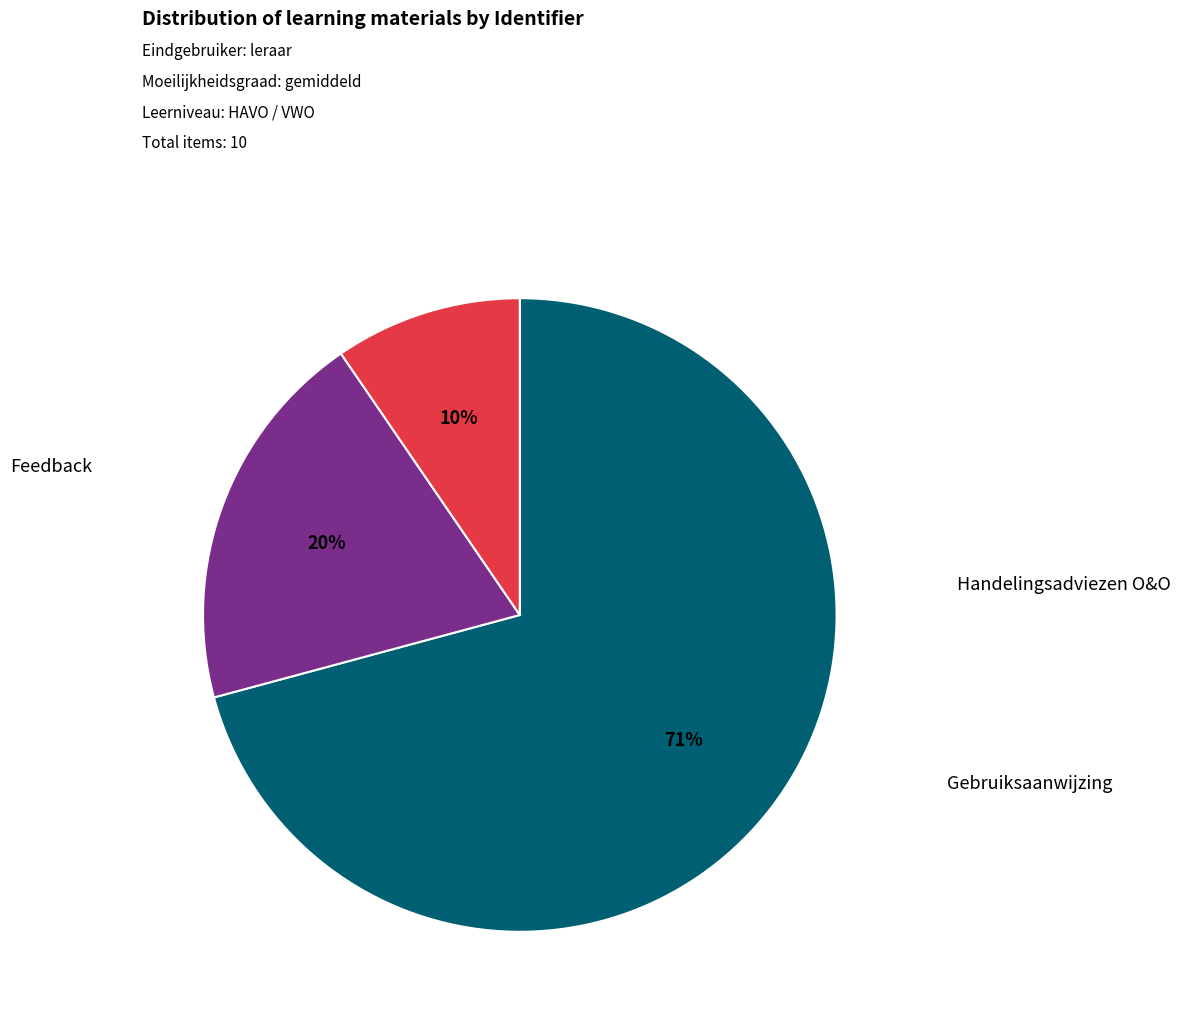

To the nearest percent, what is the average slice percentage?

33%